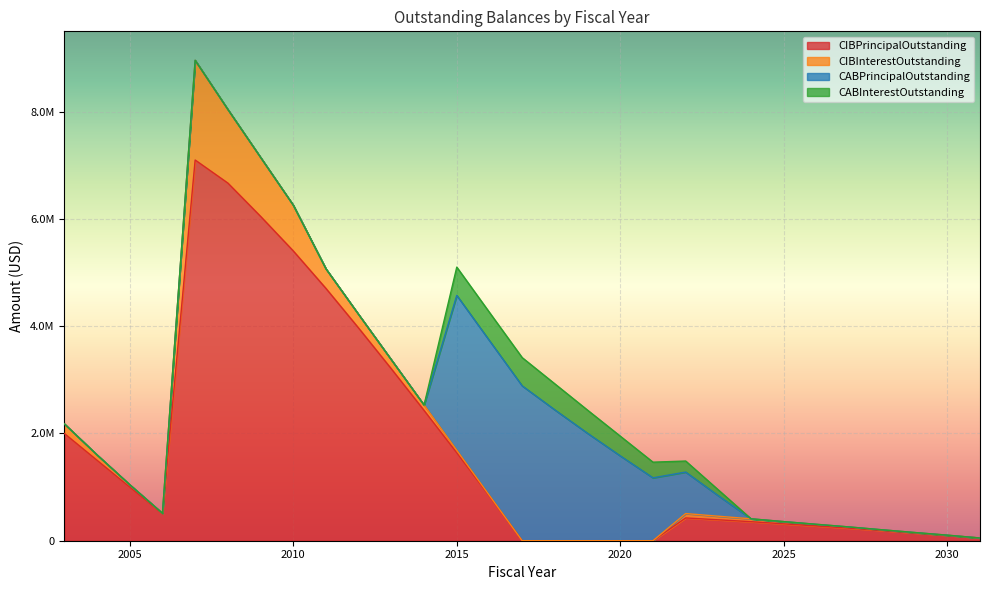

Is it true that CABPrincipalOutstanding equals 0.0 at 2003?

True